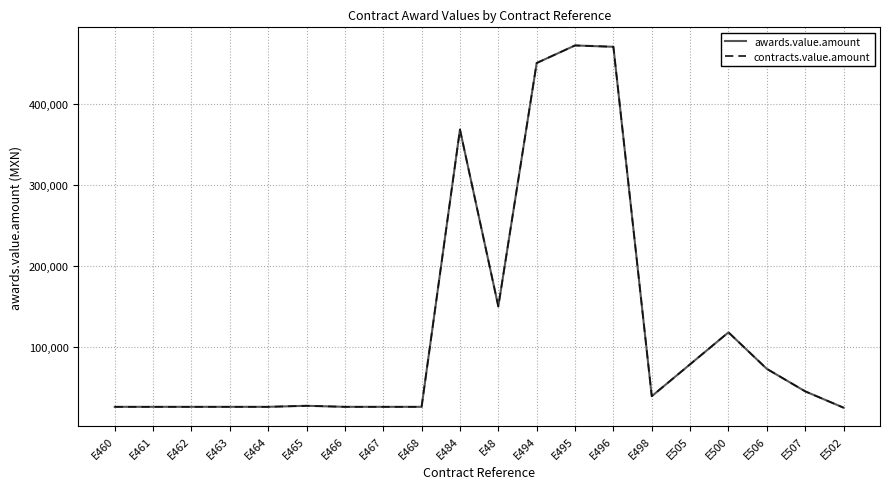

What is the difference between the maximum and minimum values in the awards.value.amount series?

446485.2